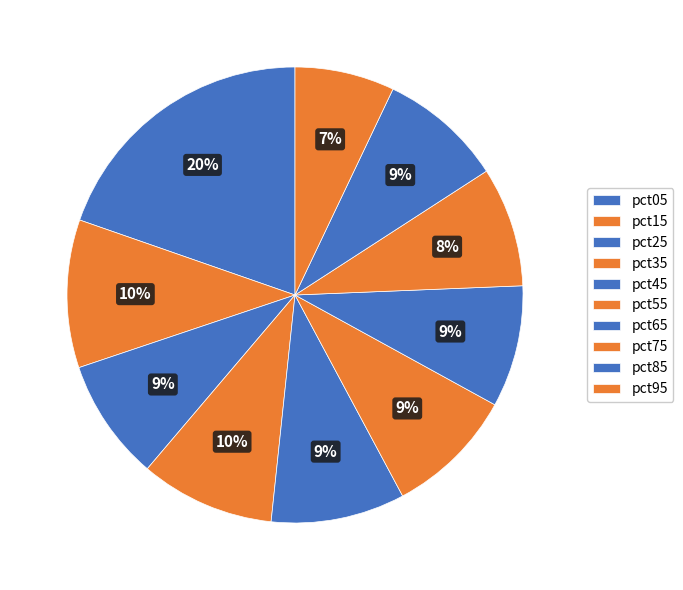

Is it true that pct45 is 24% of the pie?

False